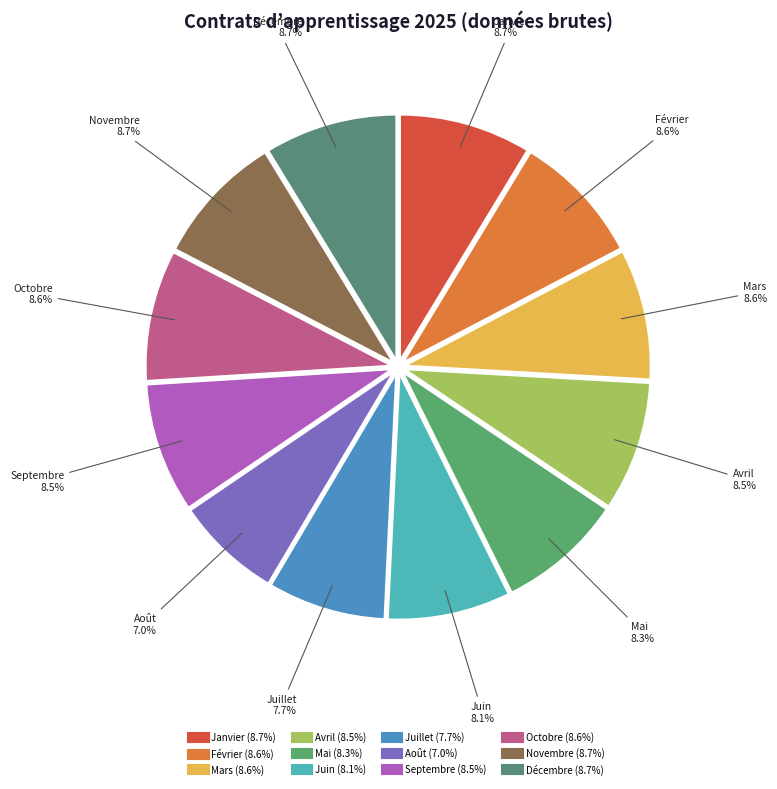

What percentage is the Décembre slice, to the nearest percent?

9%